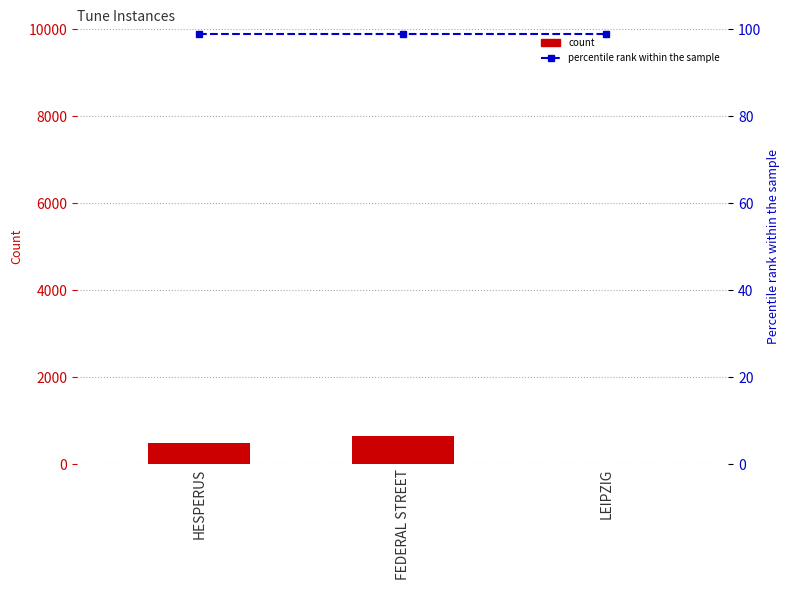

Reading left to right, what are all the values shown in this chart?

totalInstances: 481	638	1
percentile rank within the sample: 99	99	99